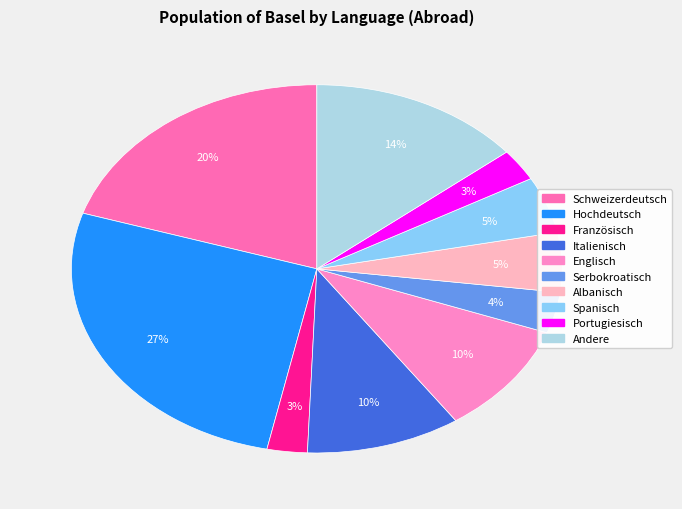

Does Englisch account for over 50% of the chart?

No